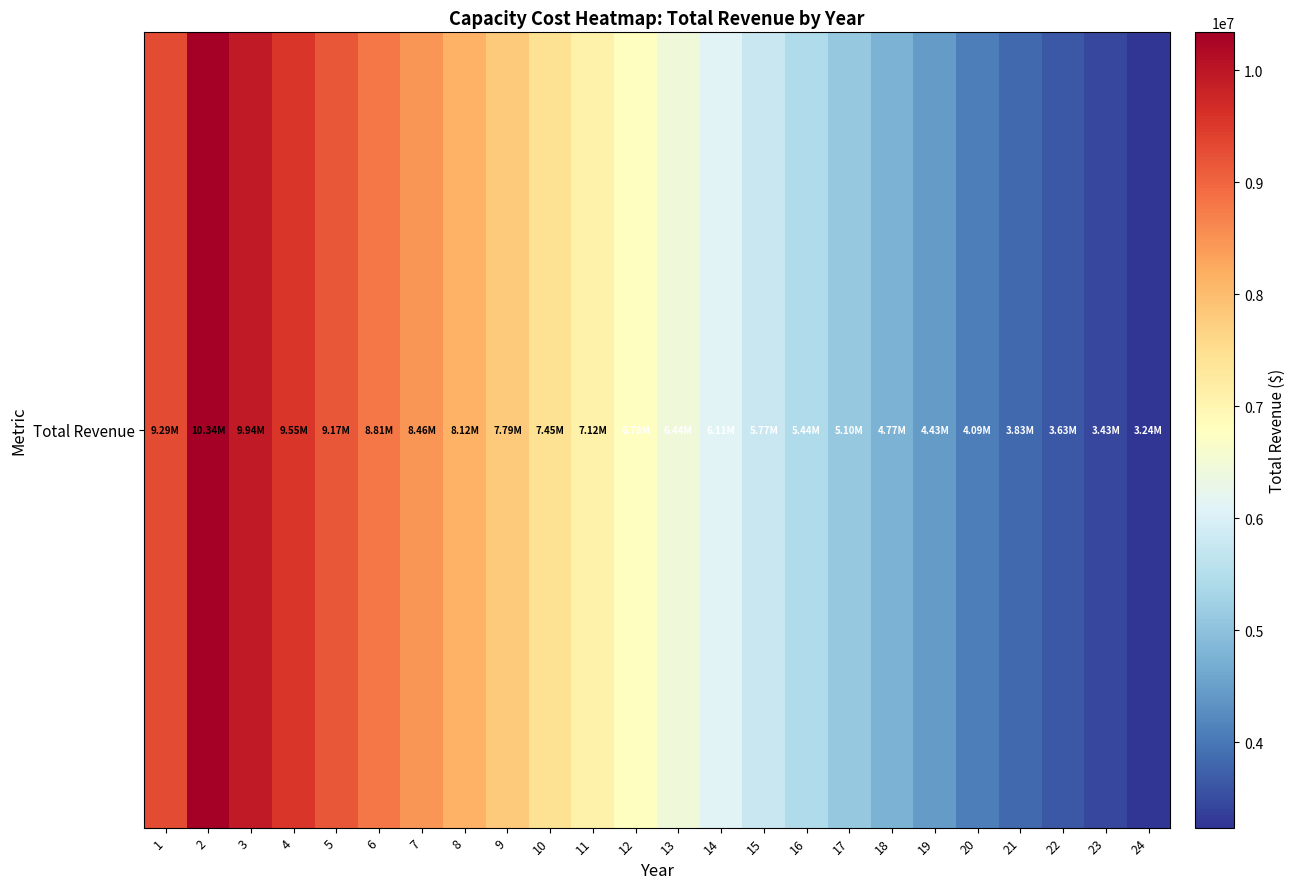

Between 20 and 22, which is larger?

20